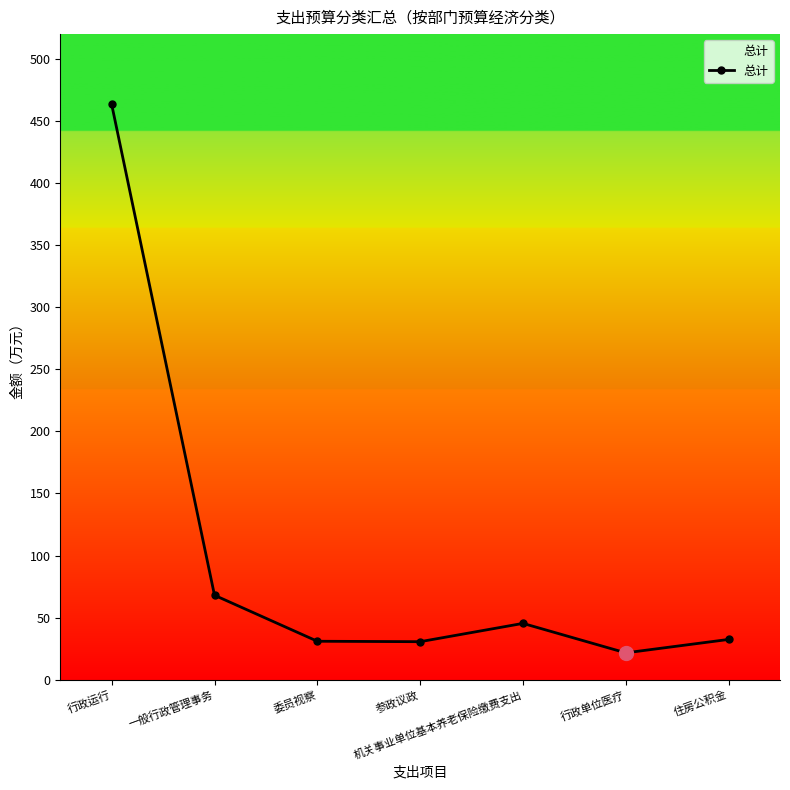

How many interior local peaks (higher than both neighbors) does the data have?

1